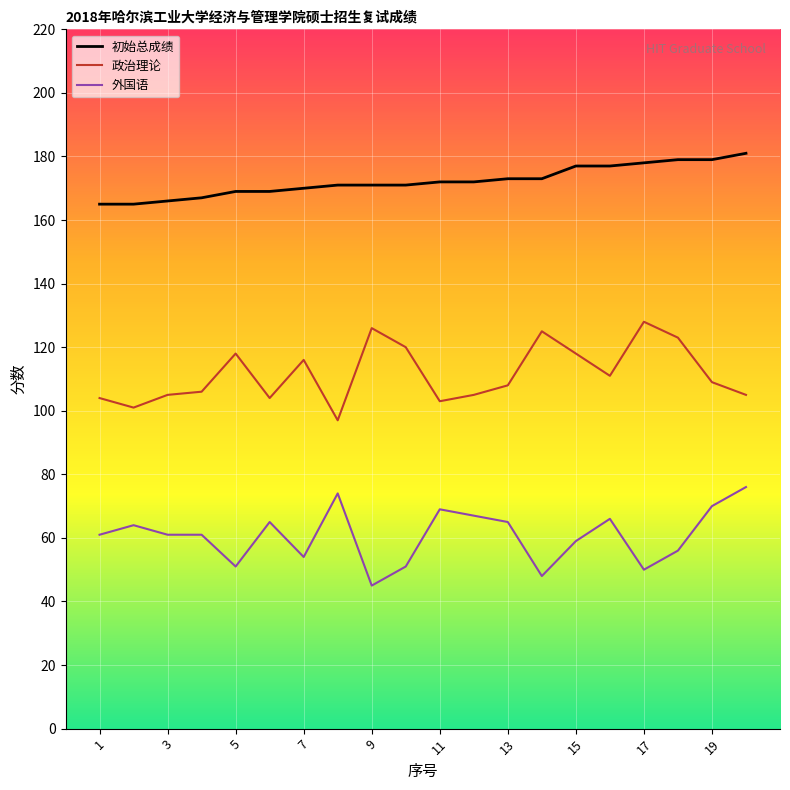

What is the difference between the second highest and minimum values in the 政治理论 series?

29